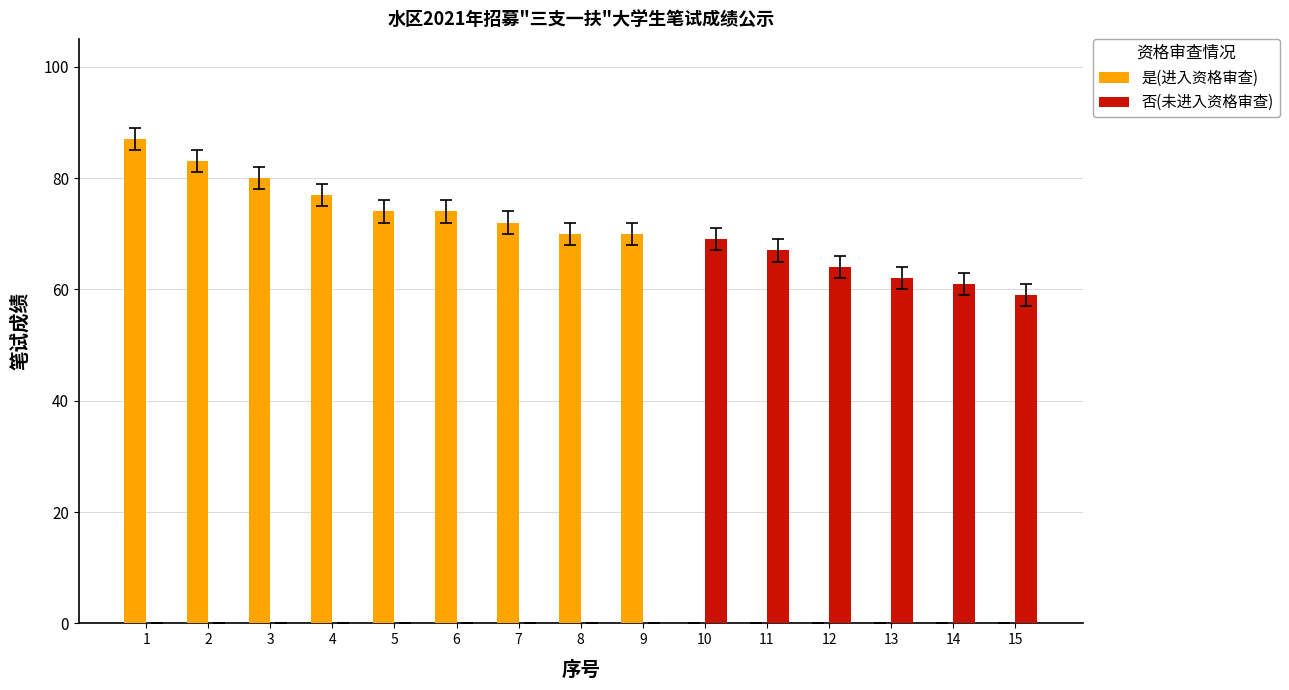

What are all the series names shown in the legend?

是(进入资格审查), 否(未进入资格审查)